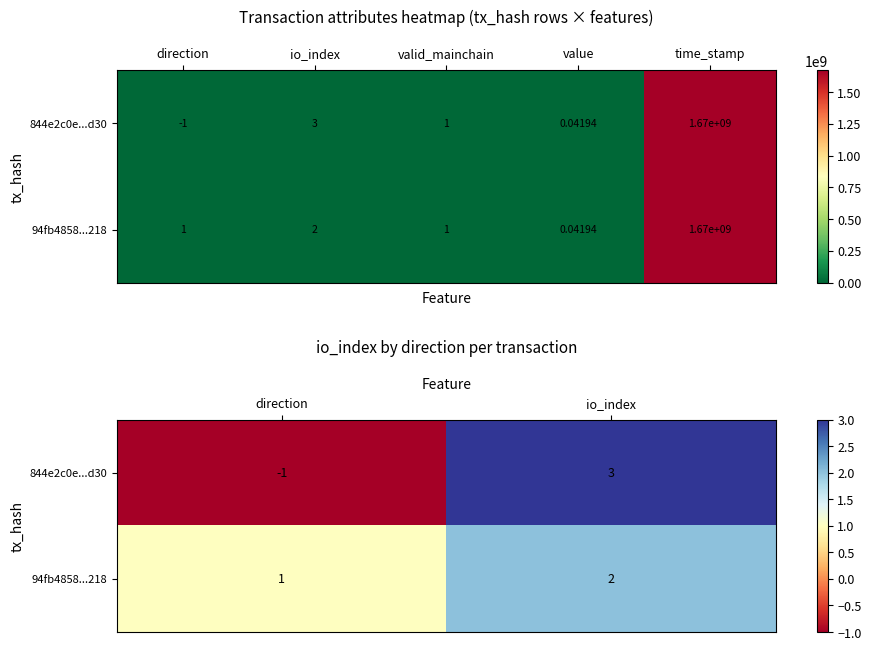

What is the spread (max minus min) of values at direction?

2